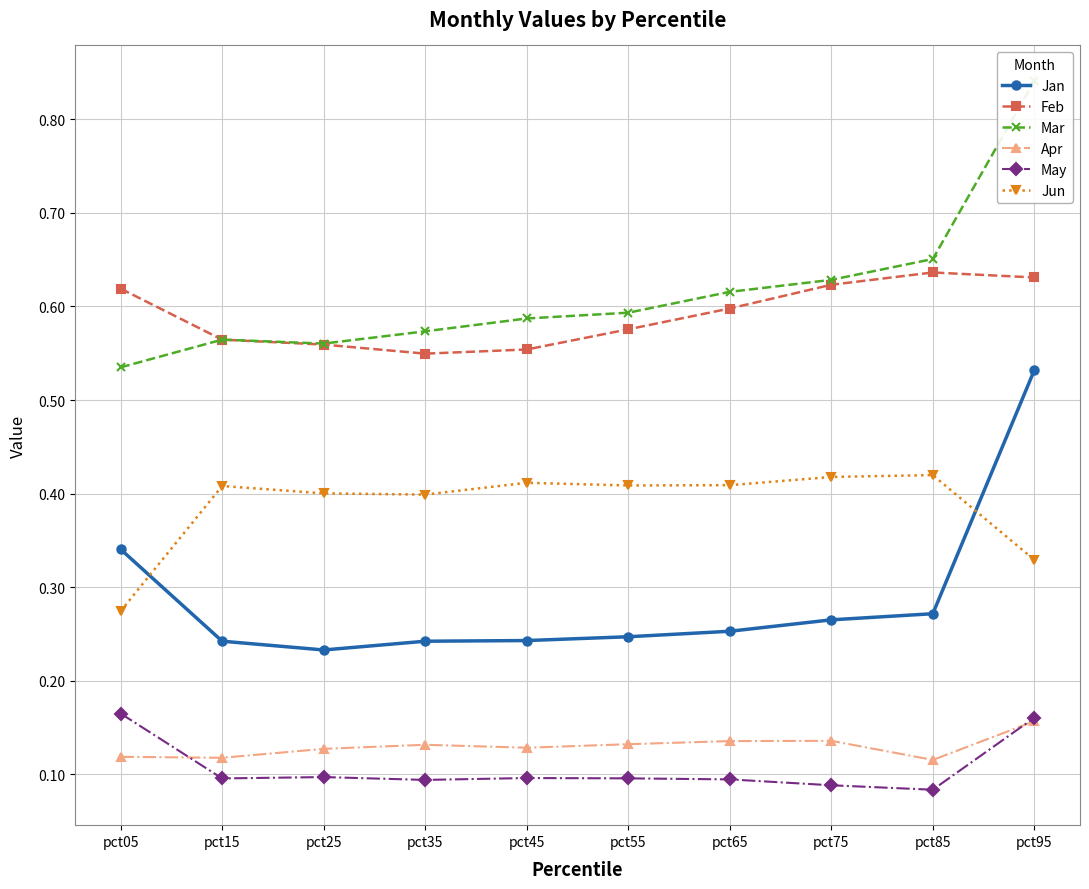

Which label corresponds to the largest value in the chart?

pct95